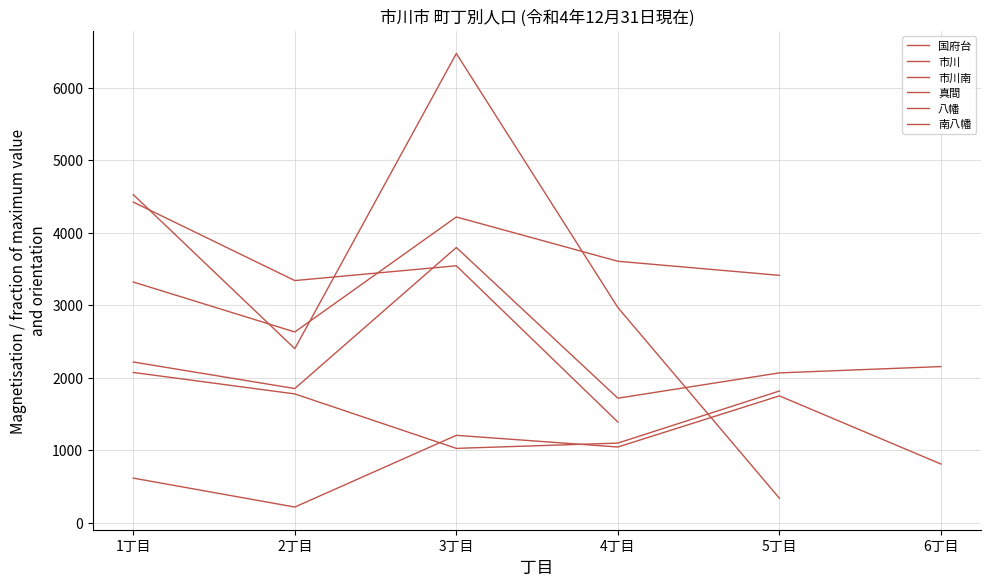

How many series are shown in this chart?

6